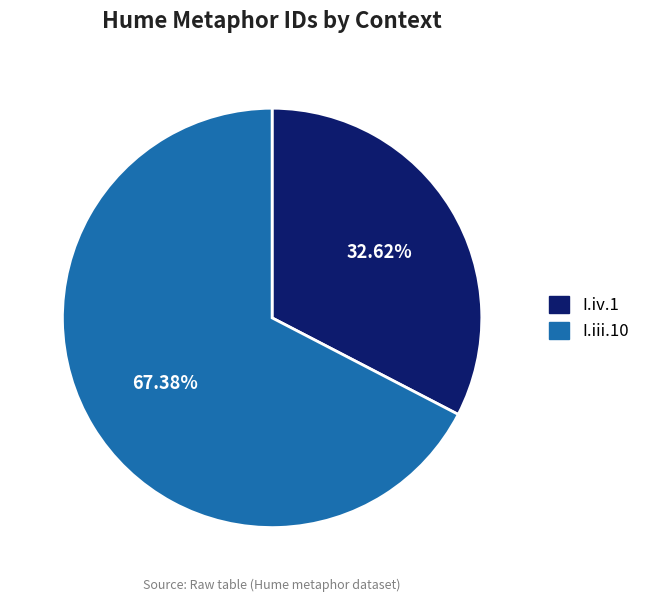

What is the majority slice?

I.iii.10